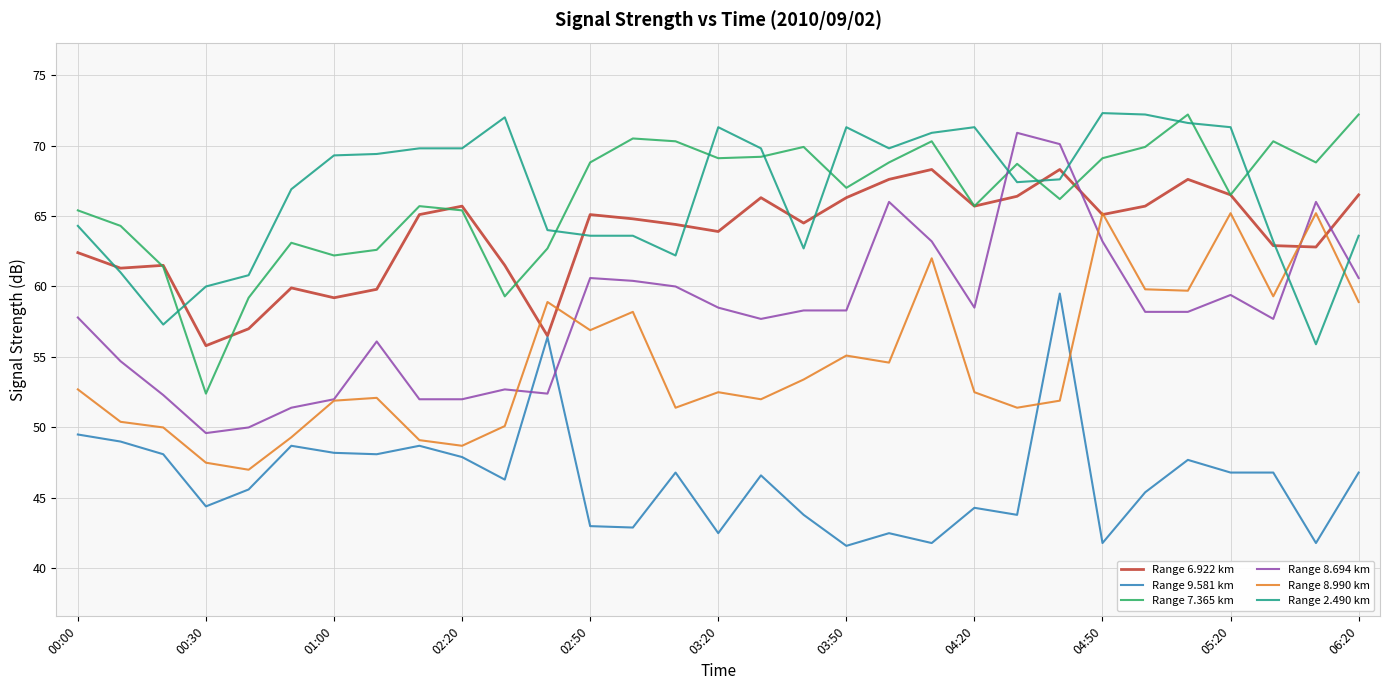

How many distinct data groups are displayed?

6